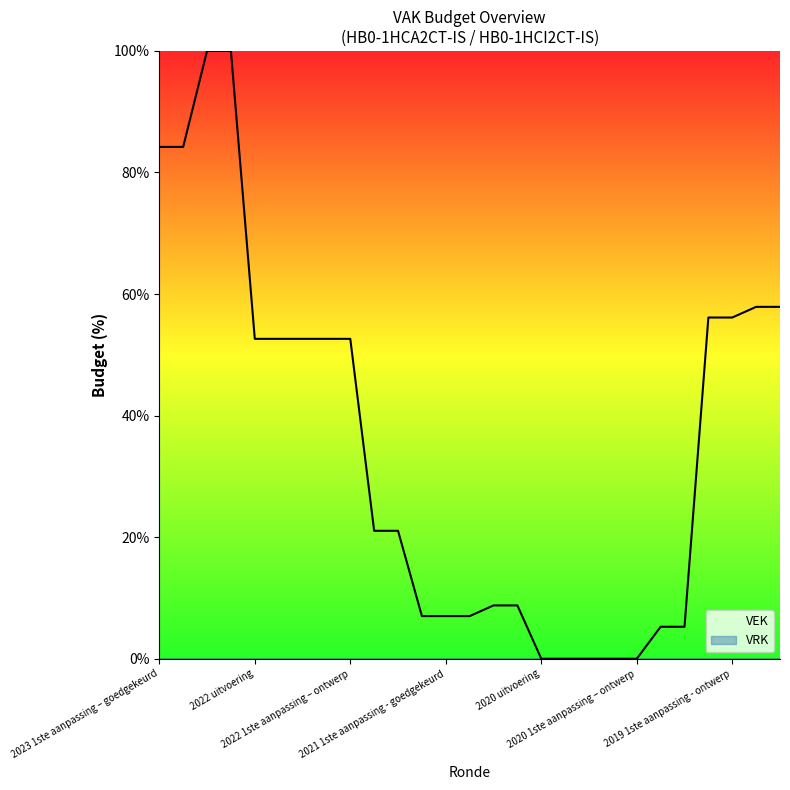

True or false: VRK has more than 0 points higher than both neighbors.

False